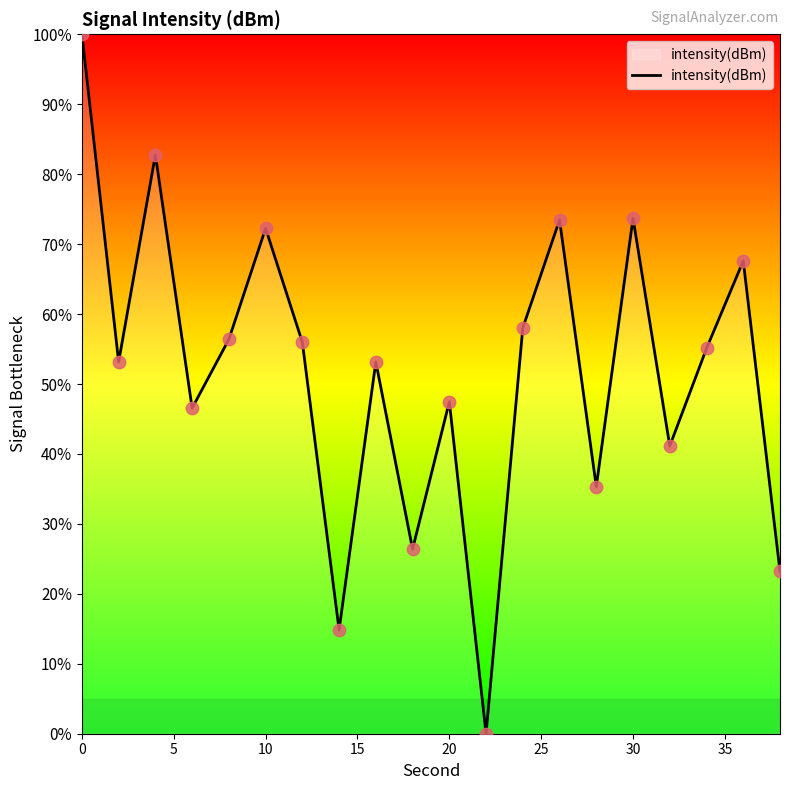

What is the maximum value shown in the chart?

100.0